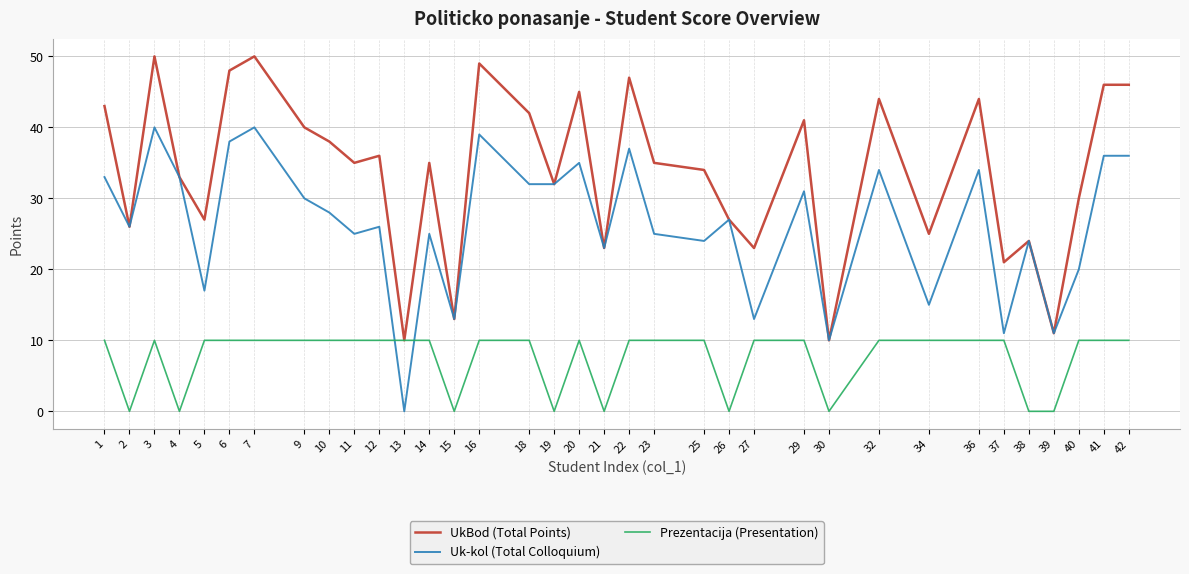

True or false: UkBod (Total Points) has a value of 15 at 19.

False